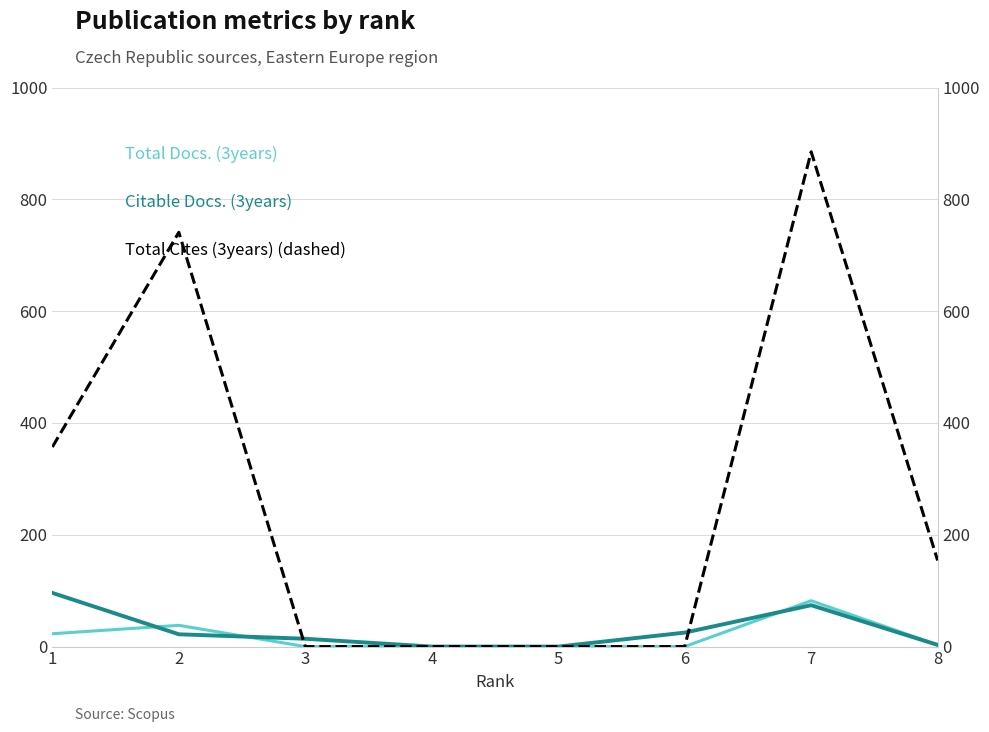

Which has a higher value, 1 or 7?

7